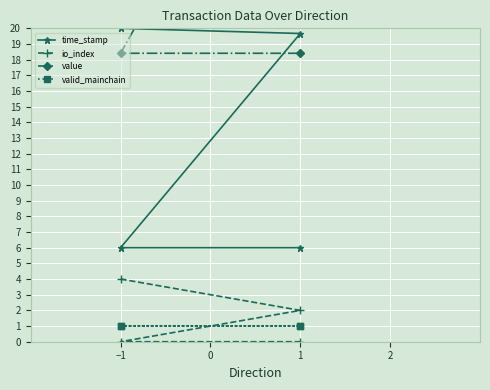

Which series has the largest total across all categories?

value